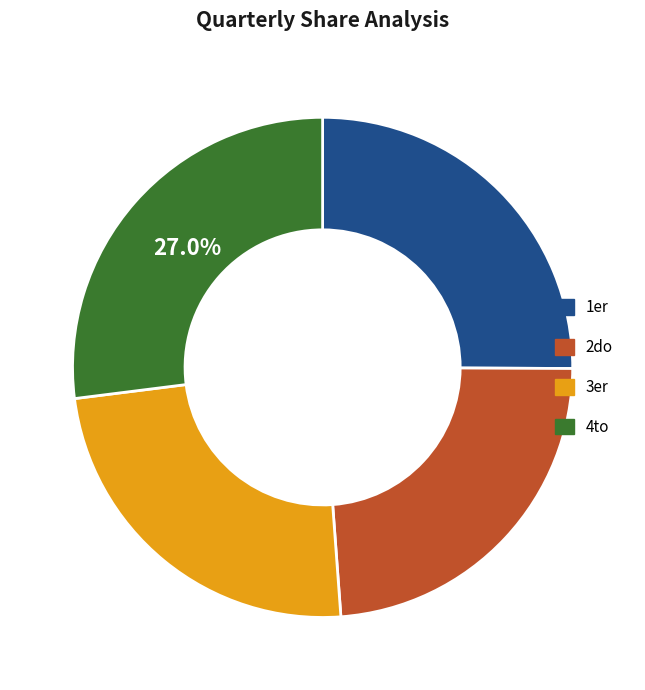

Is it true that 1er is 17% of the pie?

False